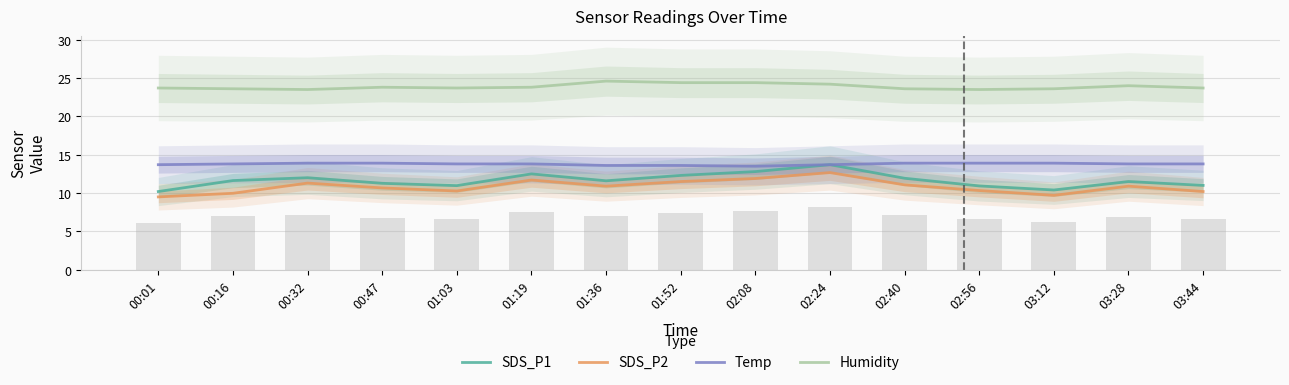

True or false: Temp has a value of 13.9 at 02:40.

True